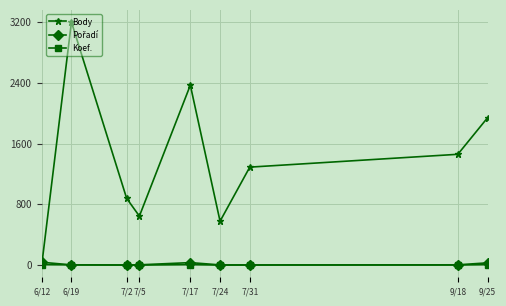

How many values in Body are above zero?

8